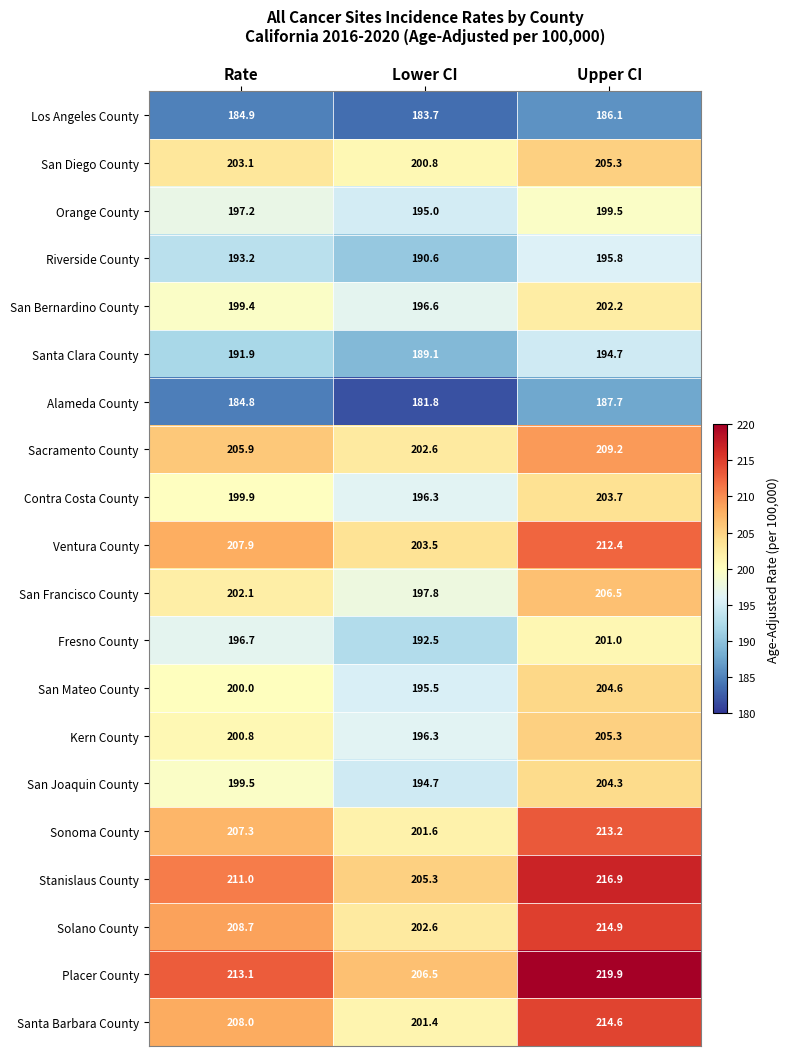

List the labels in order of Alameda County value, smallest first.

Lower CI, Rate, Upper CI